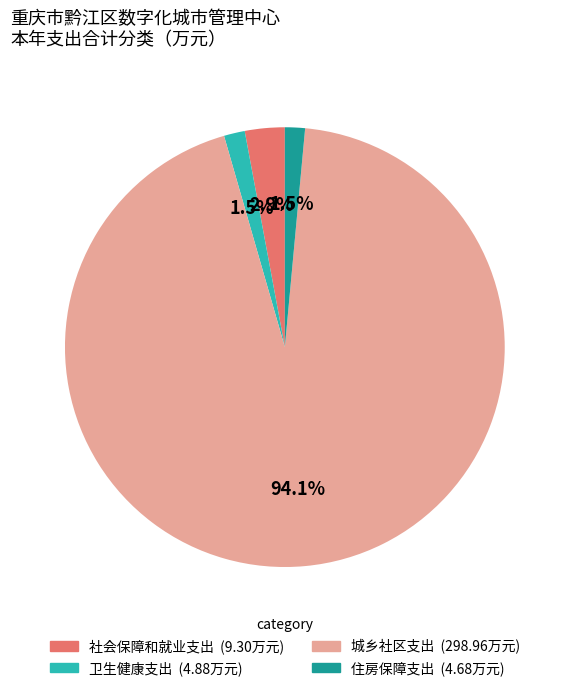

What portion of the pie excludes 城乡社区支出 (298.96万元)?

5.9%